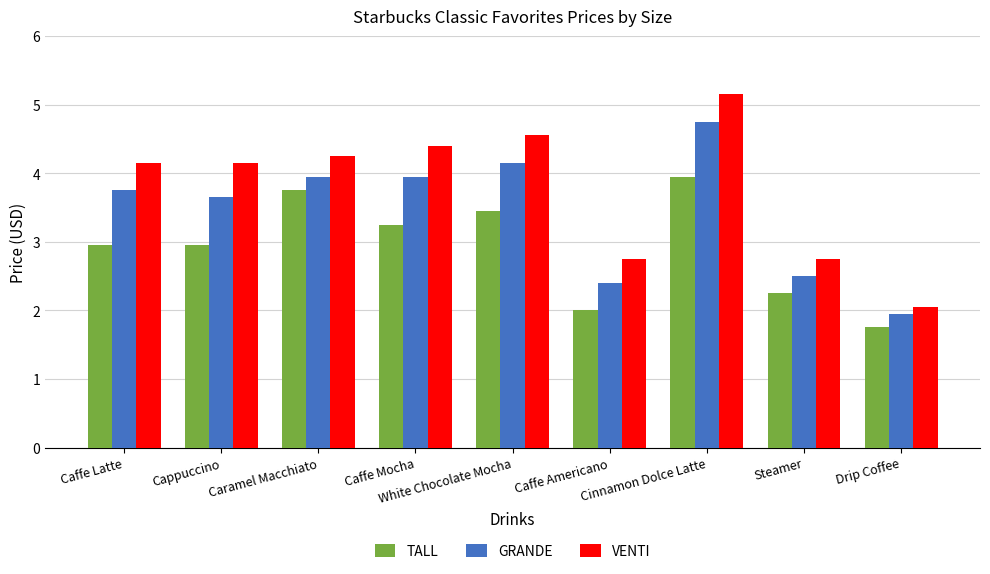

At how many categories does at least one series exceed 3?

6